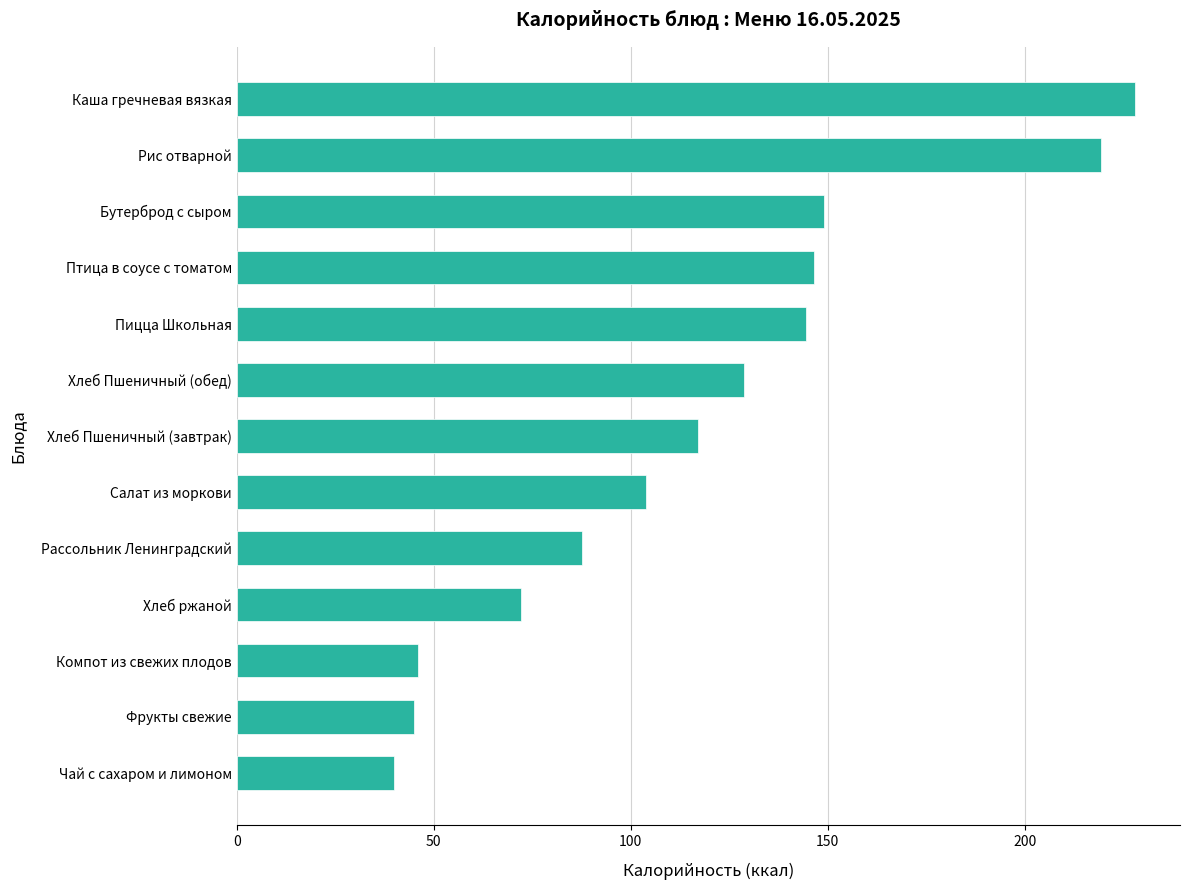

Reading top to bottom, what are all the values shown in this chart?

Каша гречневая вязкая=228.0	Рис отварной=219.3	Бутерброд с сыром=149.0	Птица в соусе с томатом=146.4	Пицца Школьная=144.6	Хлеб Пшеничный (обед)=128.7	Хлеб Пшеничный (завтрак)=117.0	Салат из моркови=104.0	Рассольник Ленинградский=87.6	Хлеб ржаной=72.1	Компот из свежих плодов=46.0	Фрукты свежие=45.0	Чай с сахаром и лимоном=40.0